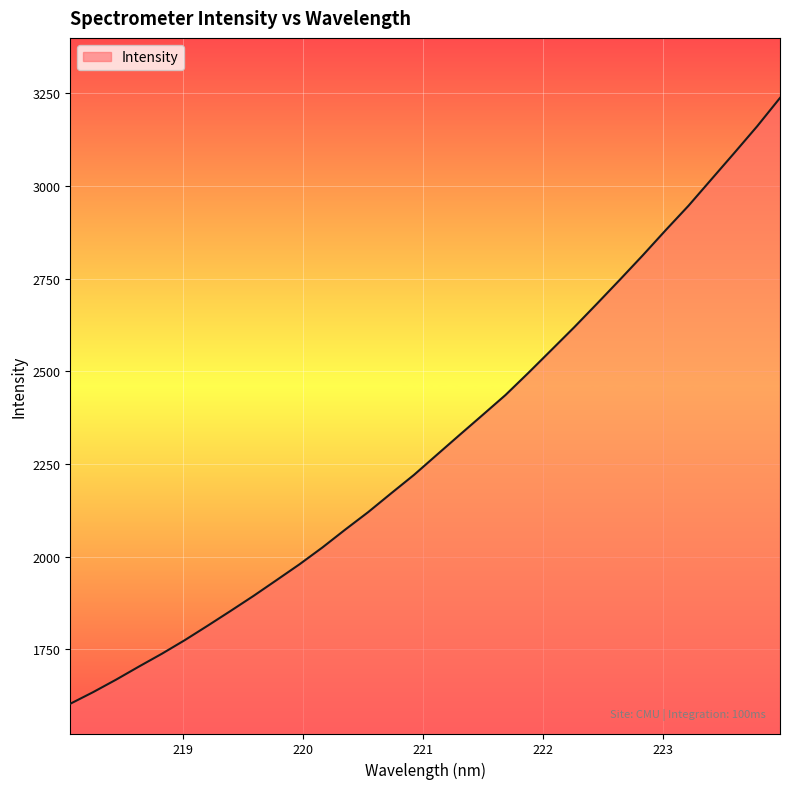

What is the greatest value displayed?

3236.9